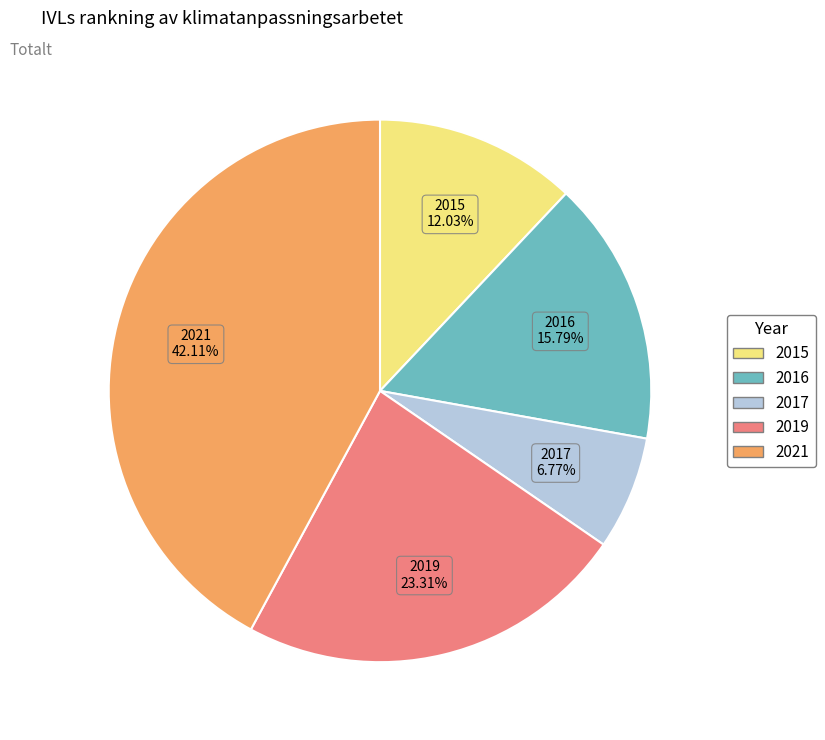

Is it true that 2015 is 12% of the pie?

True